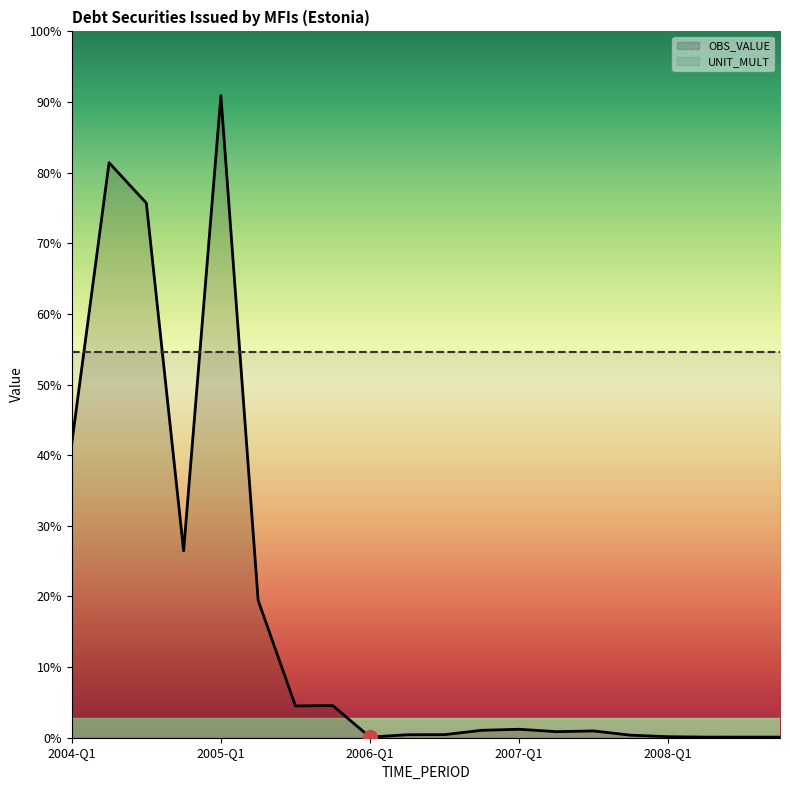

What is the sum of all OBS_VALUE values?

2341.2